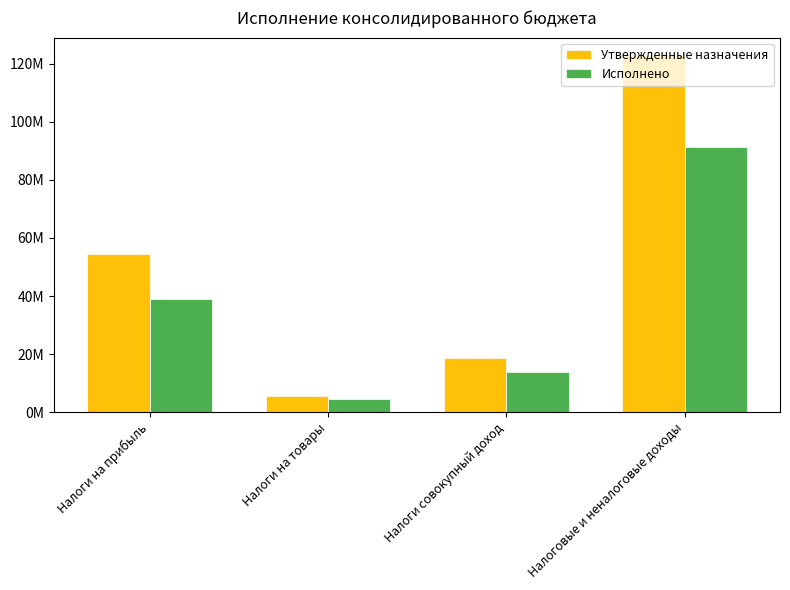

What are all the series names shown in the legend?

Утвержденные назначения, Исполнено